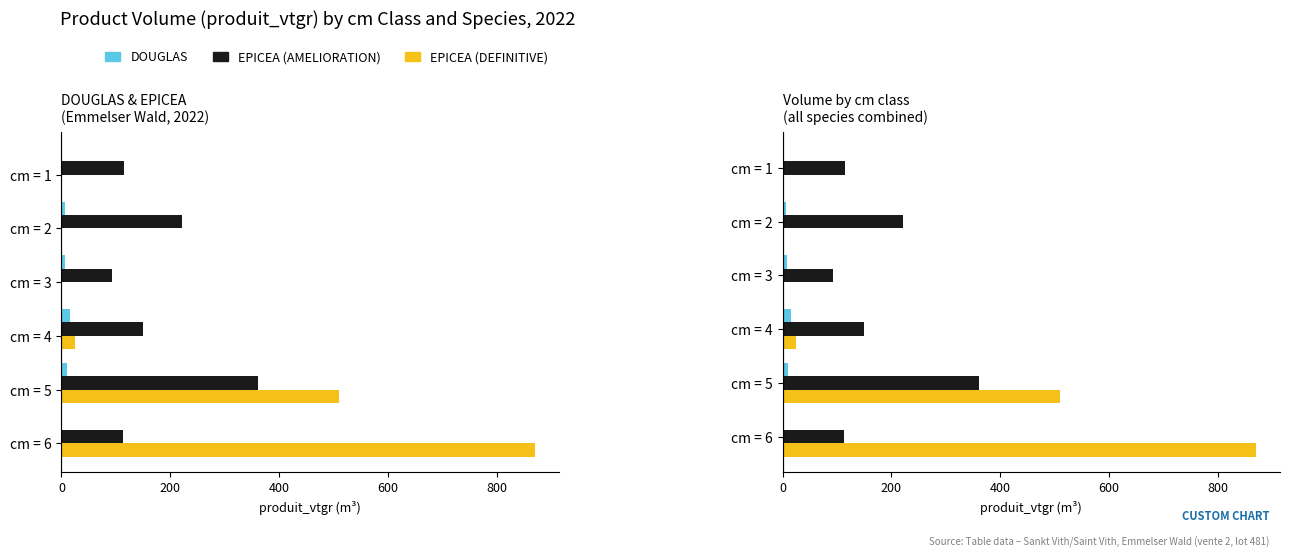

What is the sum of all EPICEA (AMELIORATION) values?

1053.6